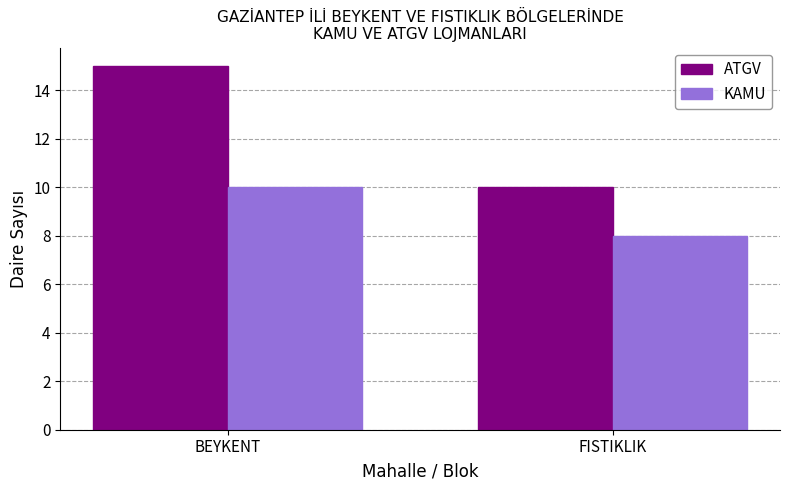

Rank the categories by ATGV value from lowest to highest.

FISTIKLIK, BEYKENT